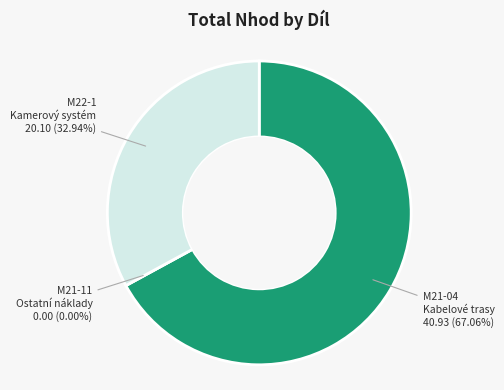

Which category has the smallest portion of the pie?

M21-11